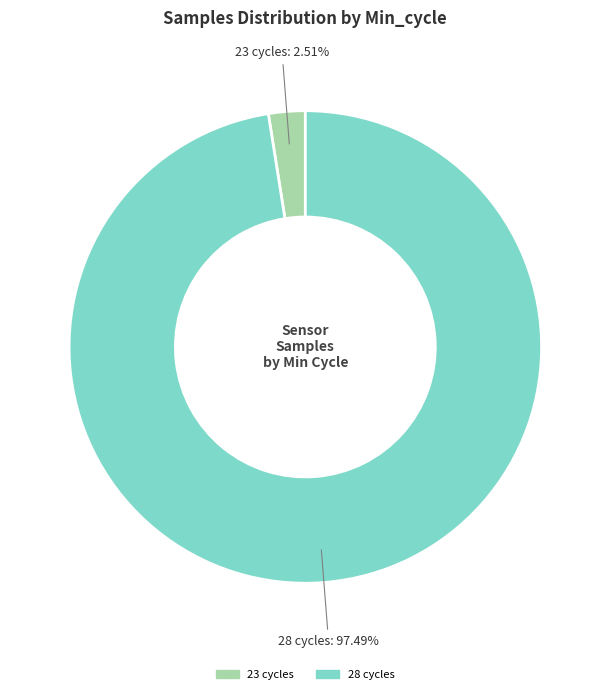

Is there a majority slice in this chart?

Yes